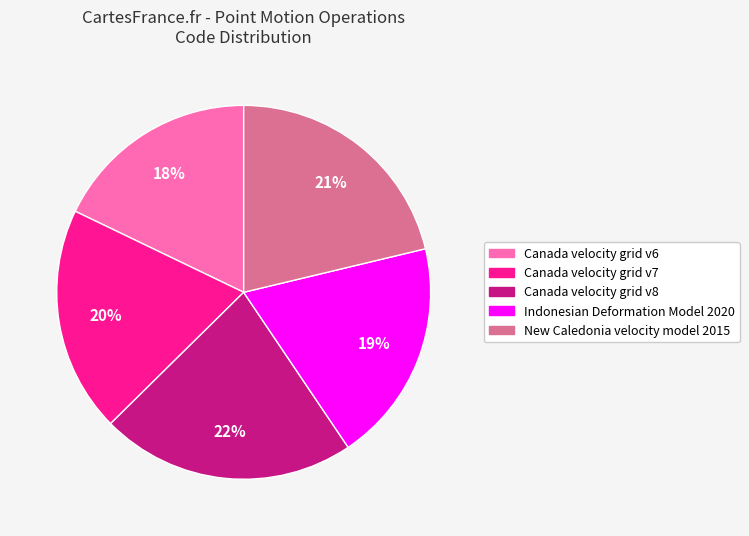

Do Indonesian Deformation Model 2020 and Canada velocity grid v8 together represent more than half of the pie?

No